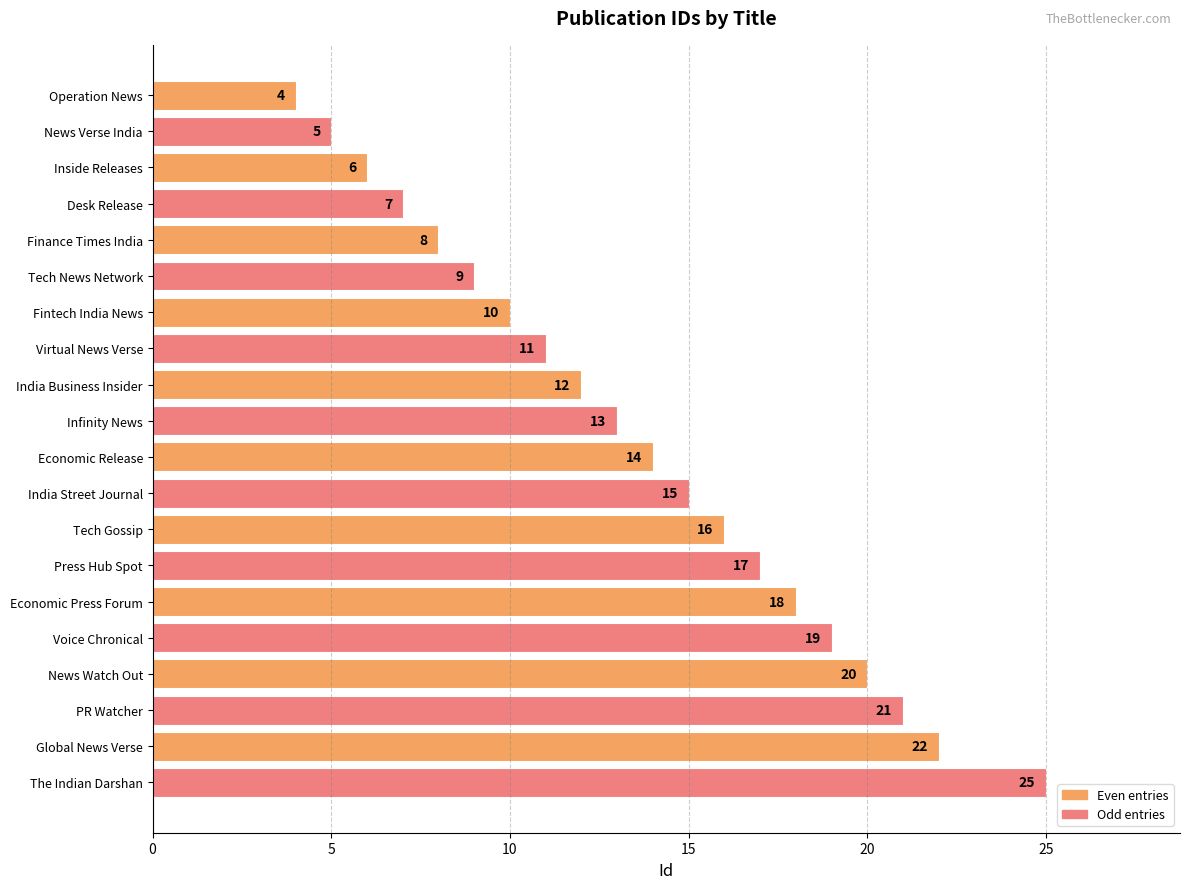

What is the sum of all values?

272